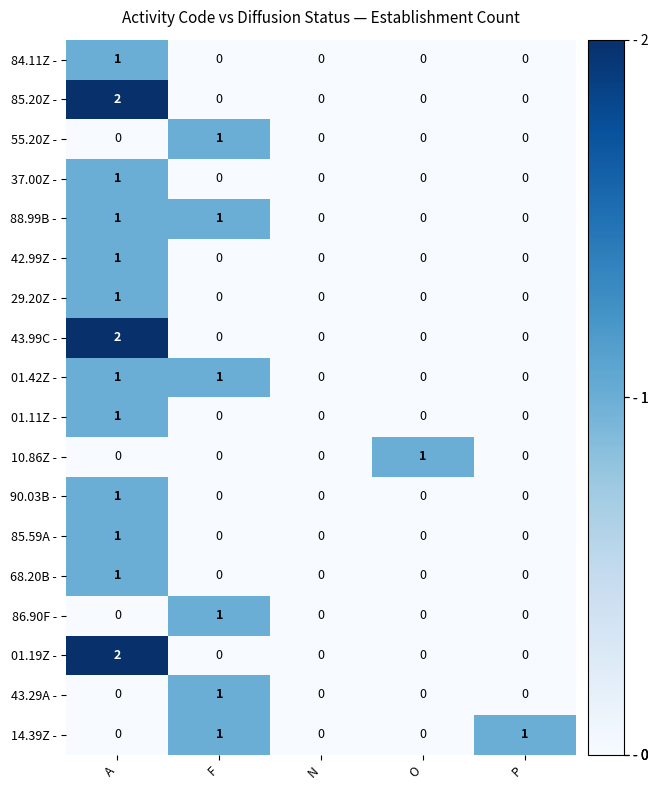

Is the value of 37.00Z - at N greater than the value of 29.20Z - at A?

No